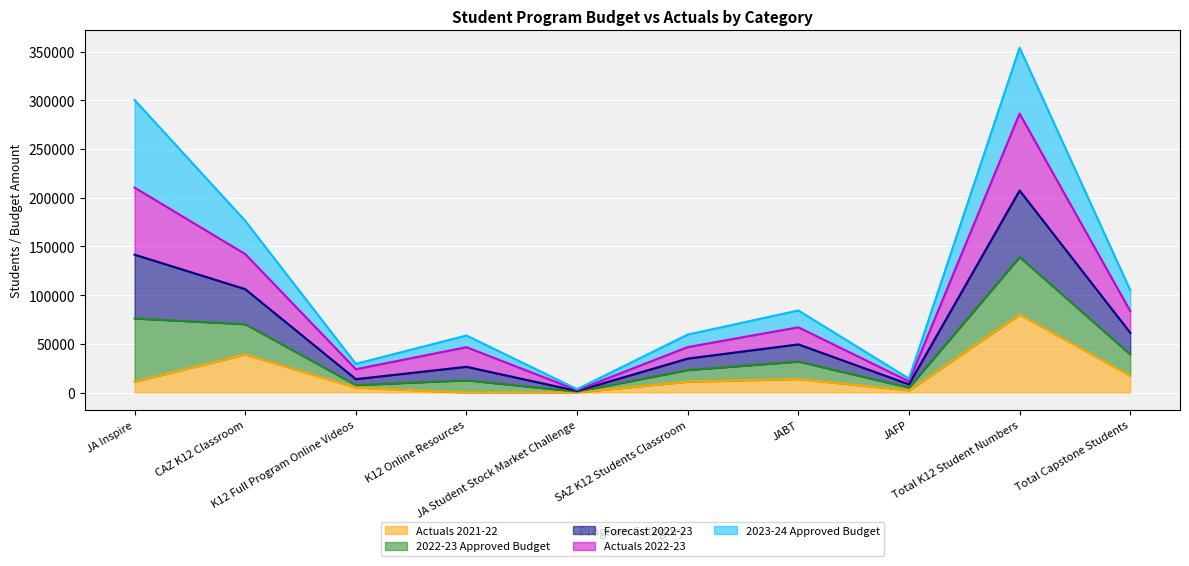

How many lines are shown in the chart?

5